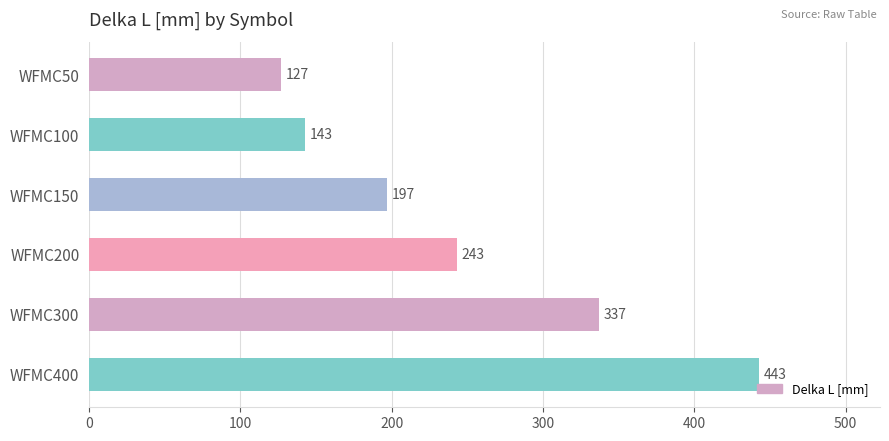

What is the change in value from WFMC150 to WFMC300?

+140